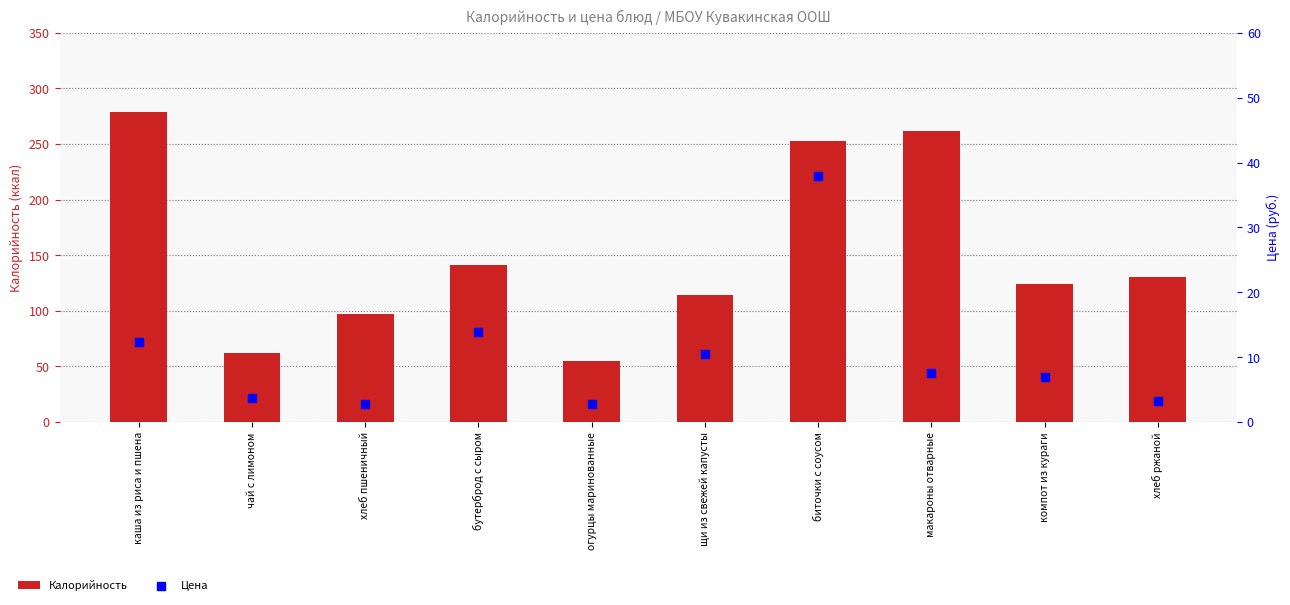

What are all the series names shown in the legend?

Калорийность, Цена